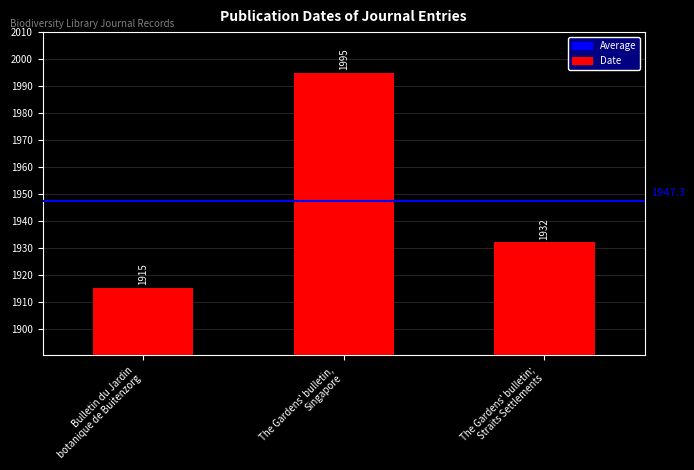

What is the smallest value displayed?

1915